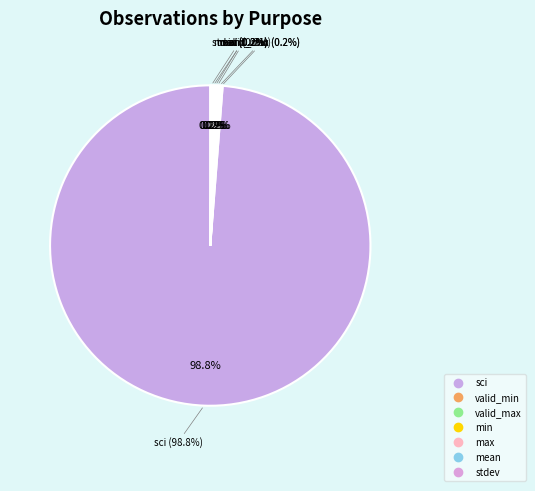

To the nearest percent, what is the difference between the largest and smallest slice percentages?

99%